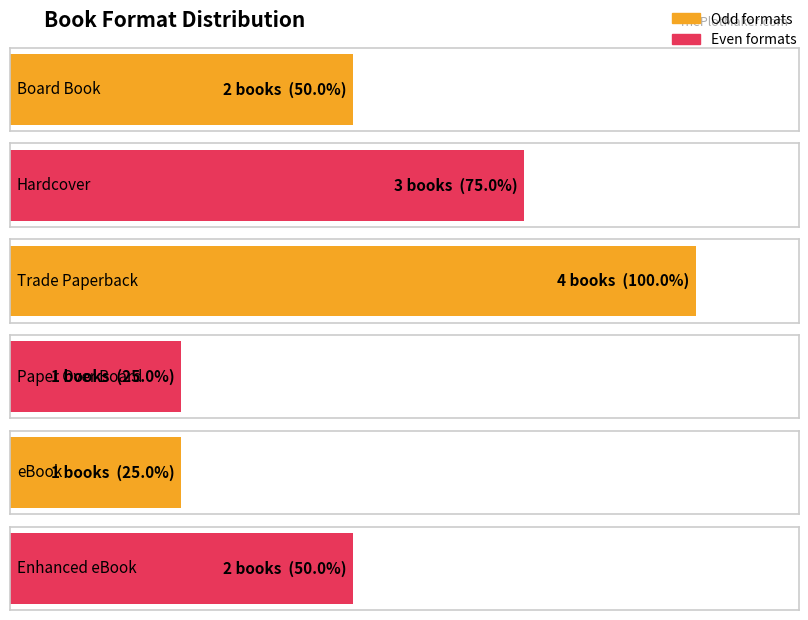

Which has a higher value, Enhanced eBook or Trade Paperback?

Trade Paperback